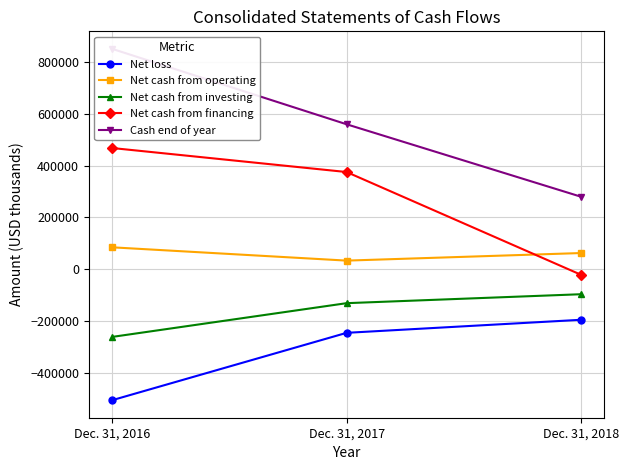

Rank the series at Dec. 31, 2017 from highest to lowest value.

Cash end of year, Net cash from financing, Net cash from operating, Net cash from investing, Net loss